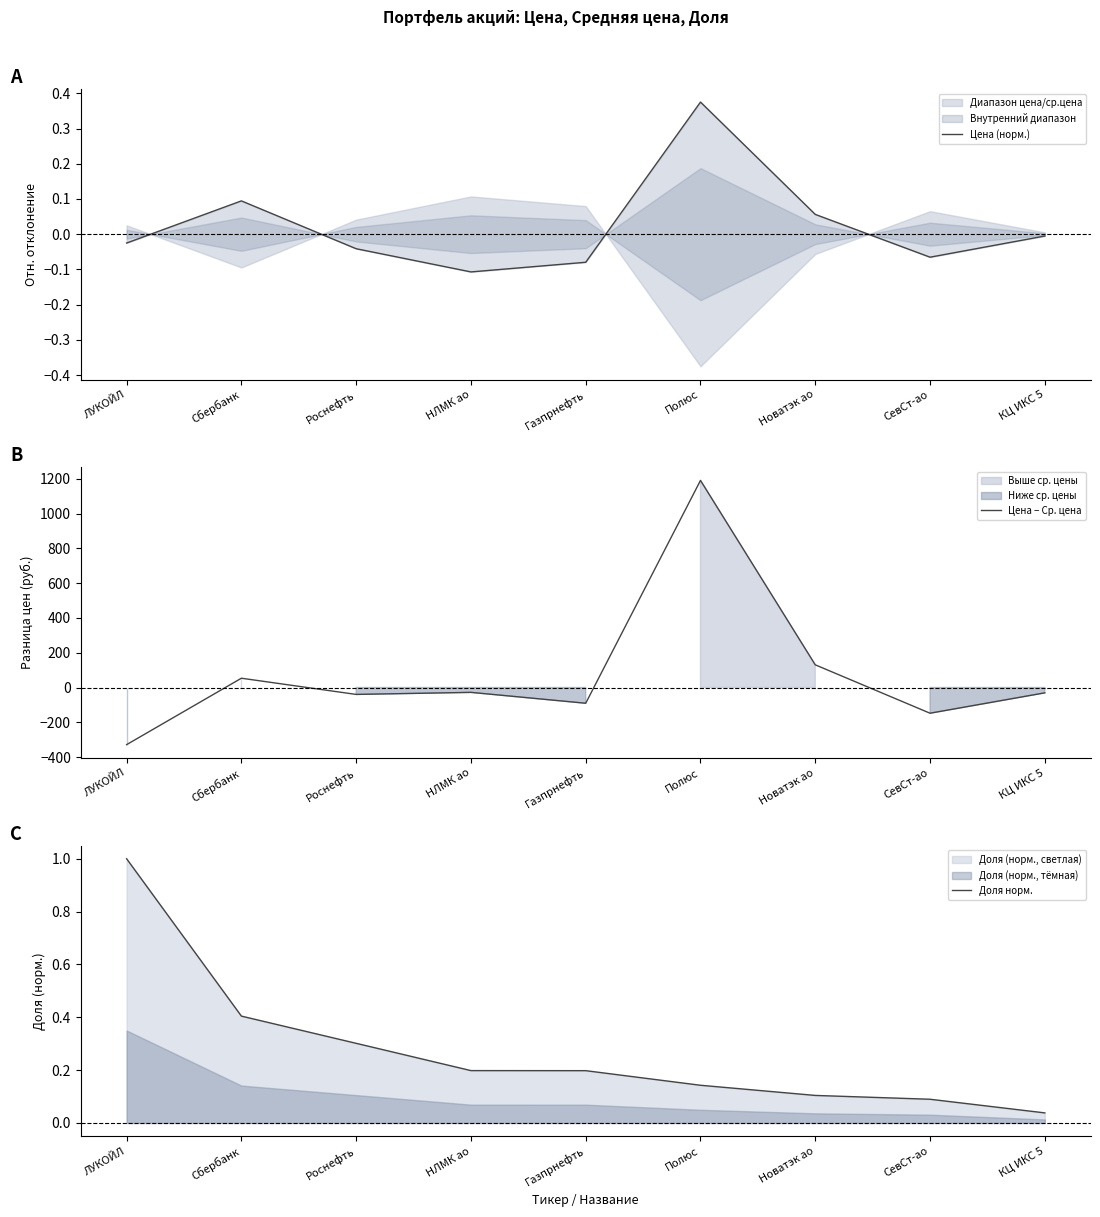

True or false: Доля норм. and Цена − Ср. цена cross at least once.

True